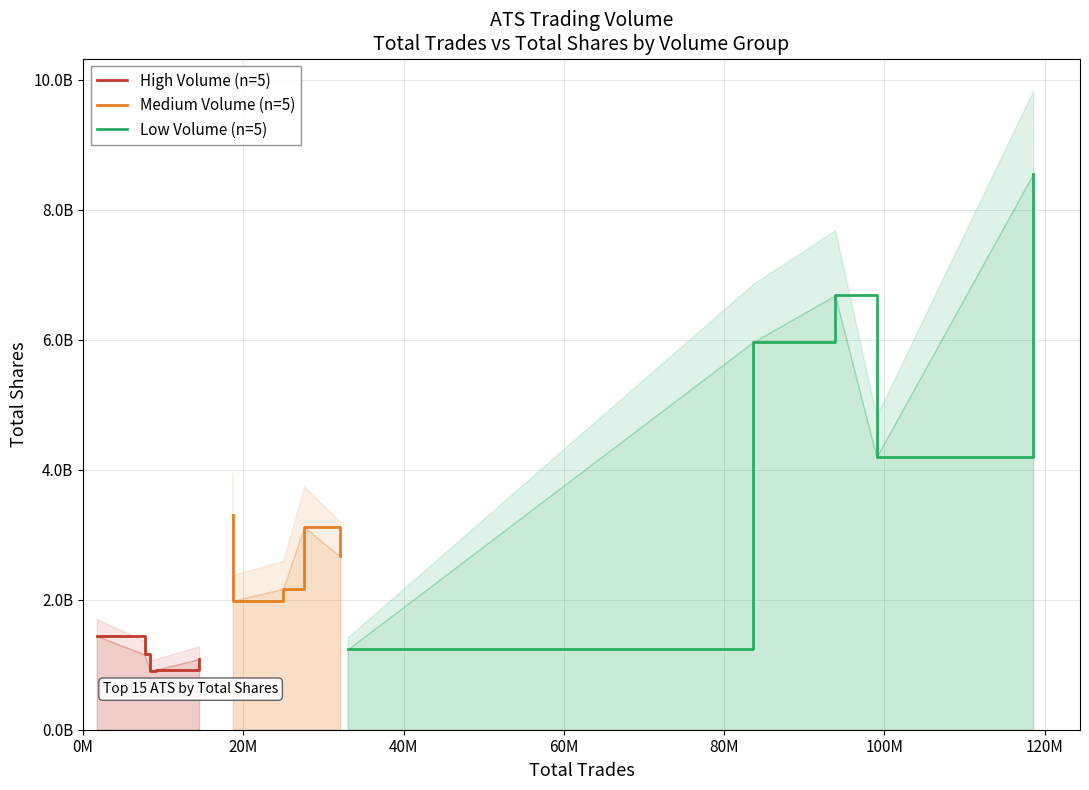

How many values in the High Volume (n=5) series exceed 1086830998?

2